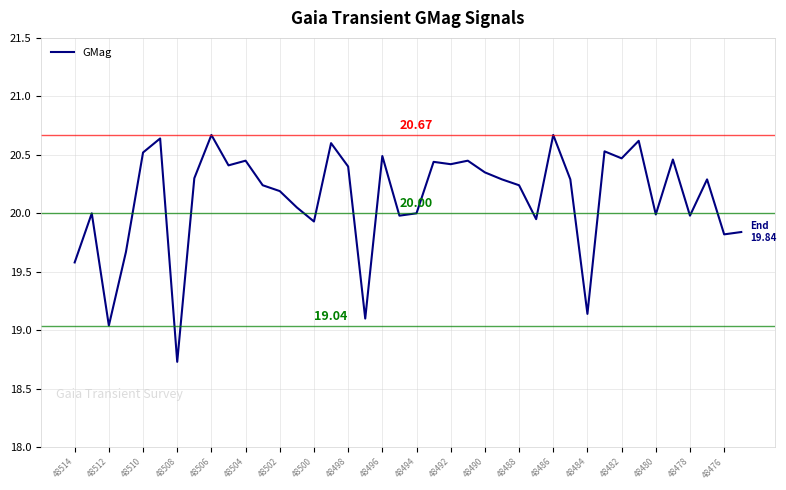

What is the change in value from 48512 to 48484?

+0.1